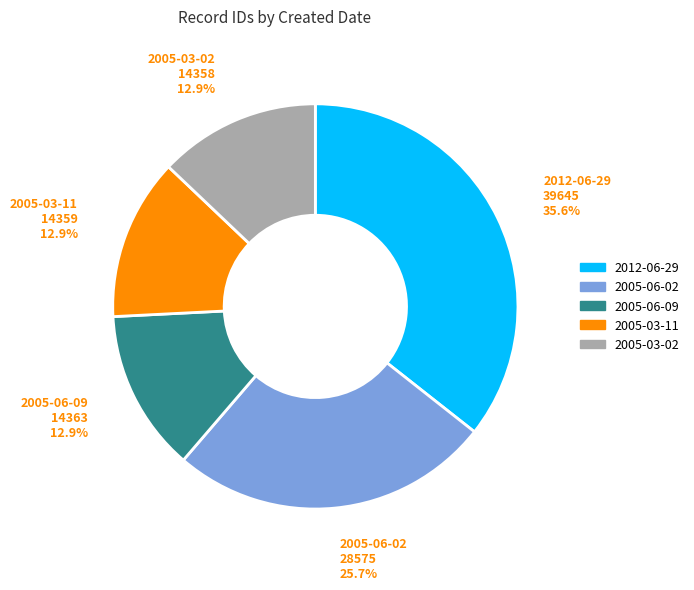

To the nearest percent, what is the average slice percentage?

20%